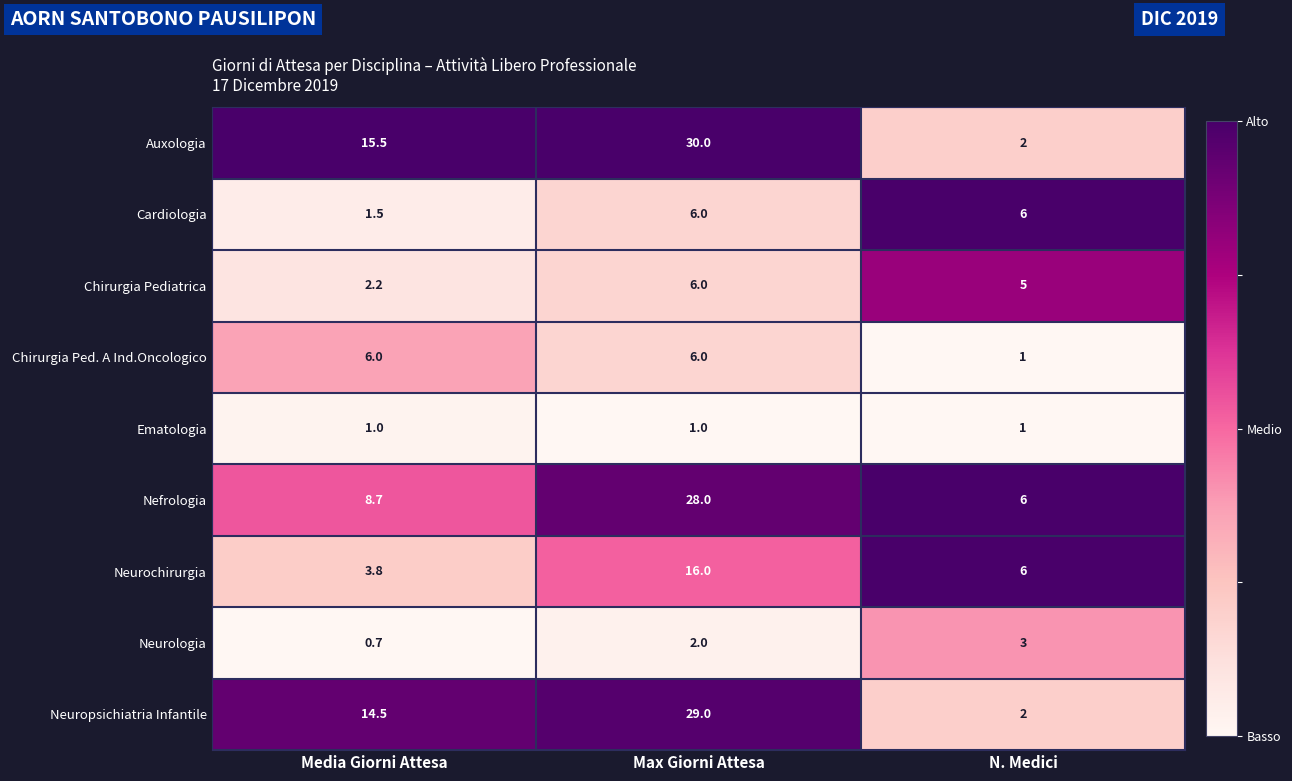

What is the average value of the Nefrologia series?

14.2